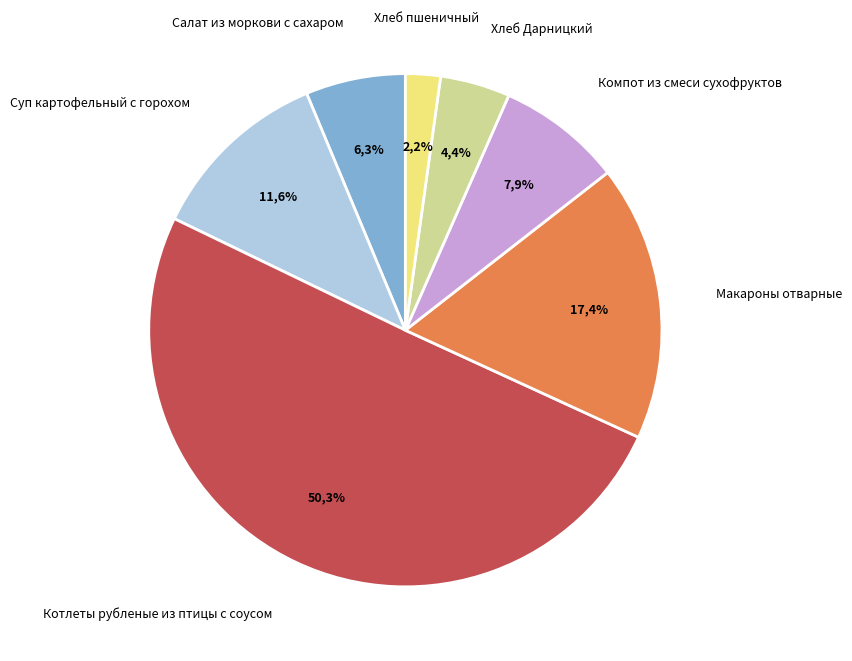

To the nearest percent, what percentage of the pie is Хлеб Дарницкий?

4%